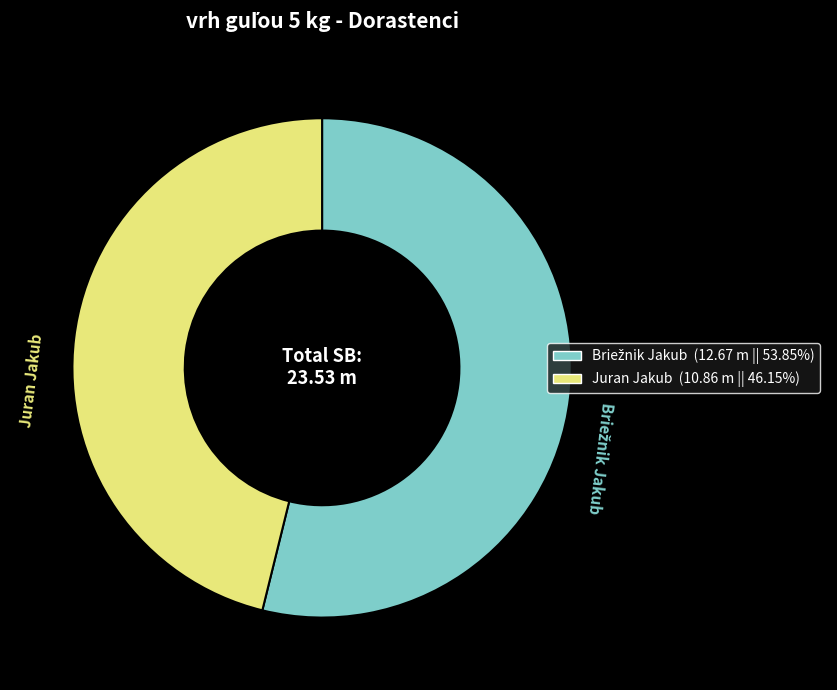

Does Juran Jakub account for over 50% of the chart?

No